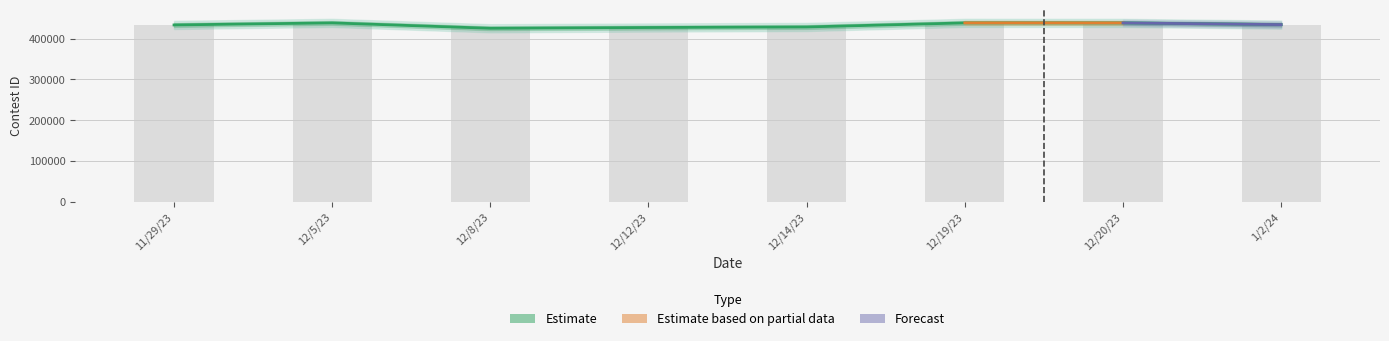

What is the value of the 3rd bar from the left?

425413